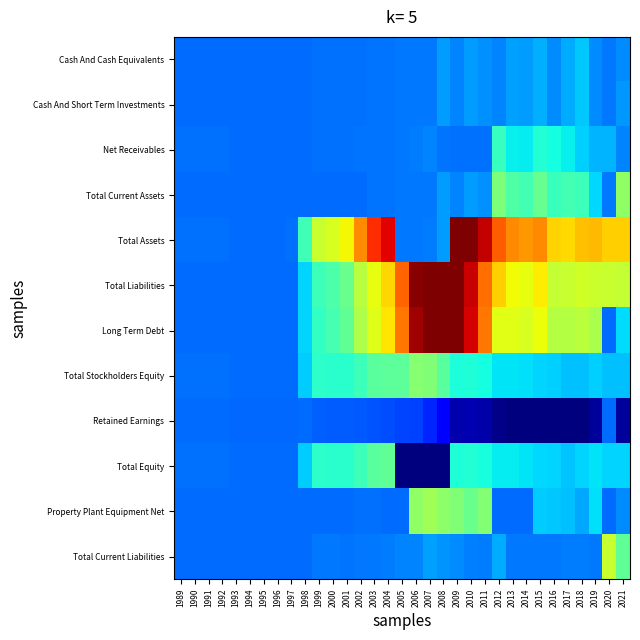

List the series in order of their peak value, highest first.

Total Liabilities, Total Assets, Long Term Debt, Total Current Liabilities, Property Plant Equipment Net, Total Current Assets, Total Stockholders Equity, Total Equity, Net Receivables, Cash And Cash Equivalents, Cash And Short Term Investments, Retained Earnings